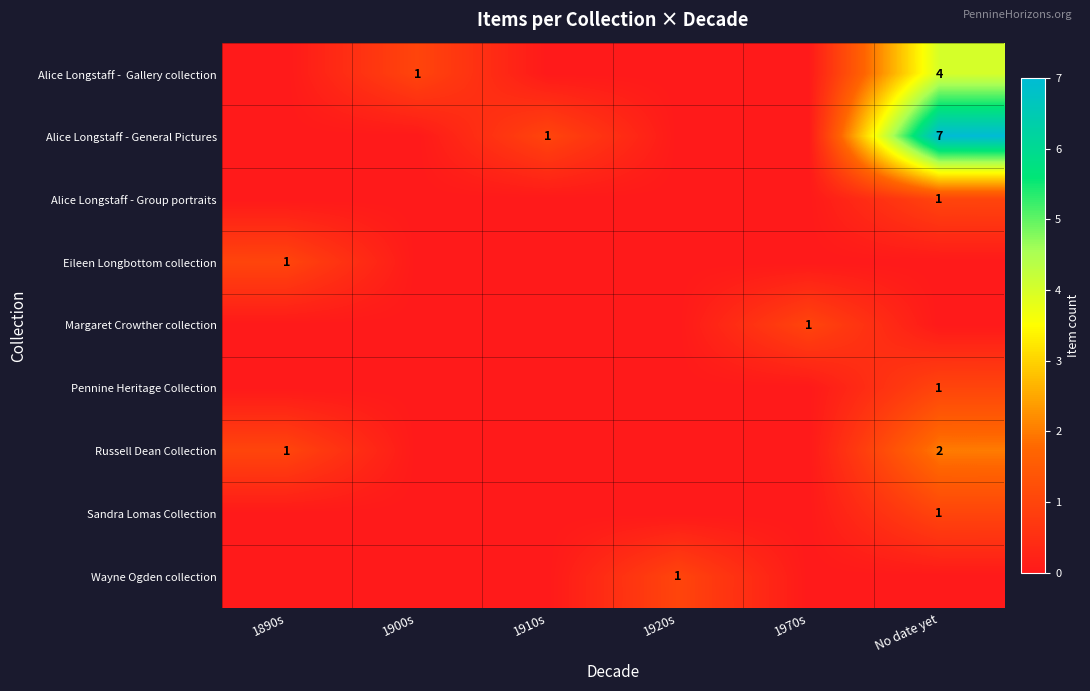

Between 1890s and 1970s, which series saw the biggest shift?

Eileen Longbottom collection